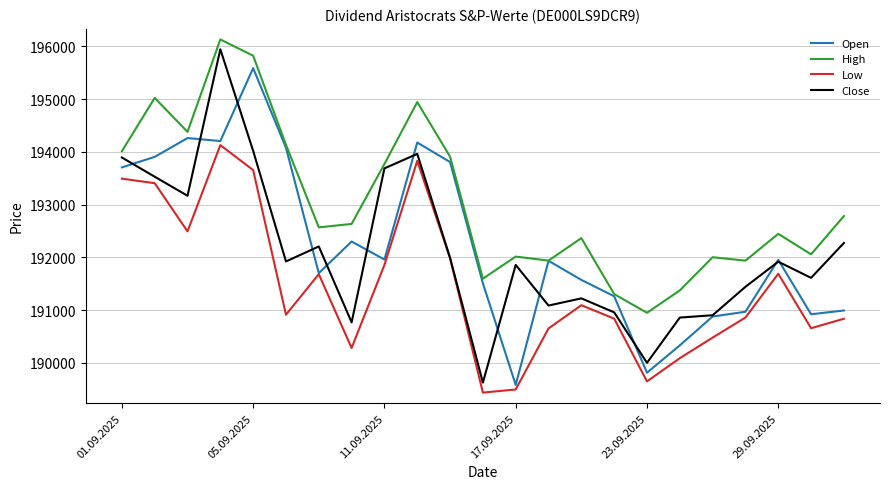

True or false: High and Low cross at least once.

False